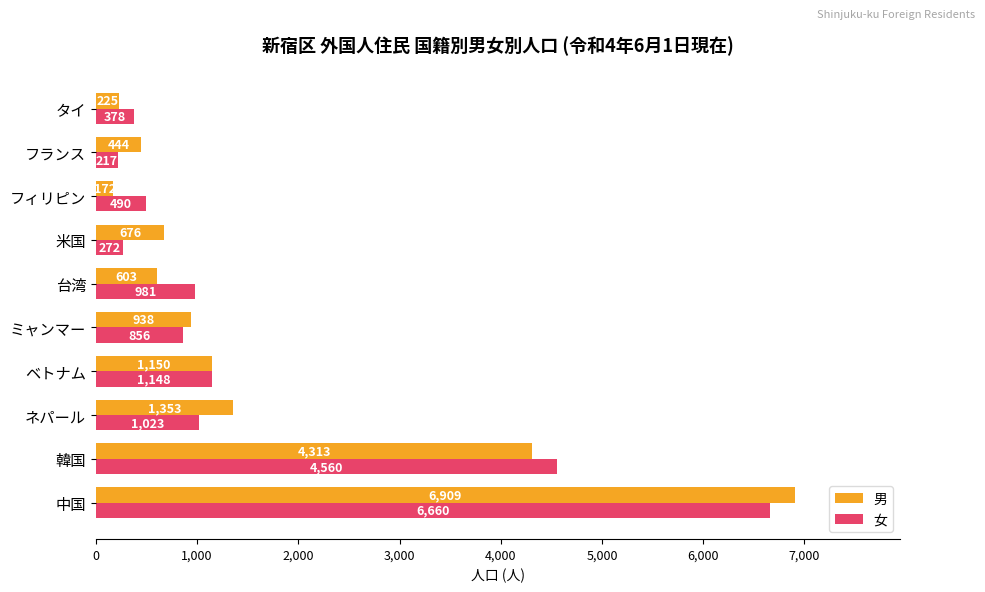

What is the minimum value for 男?

172